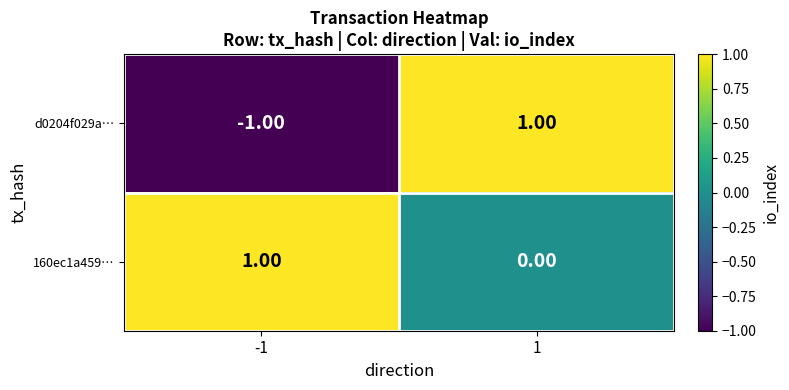

Which series has the largest total across all categories?

160ec1a459…